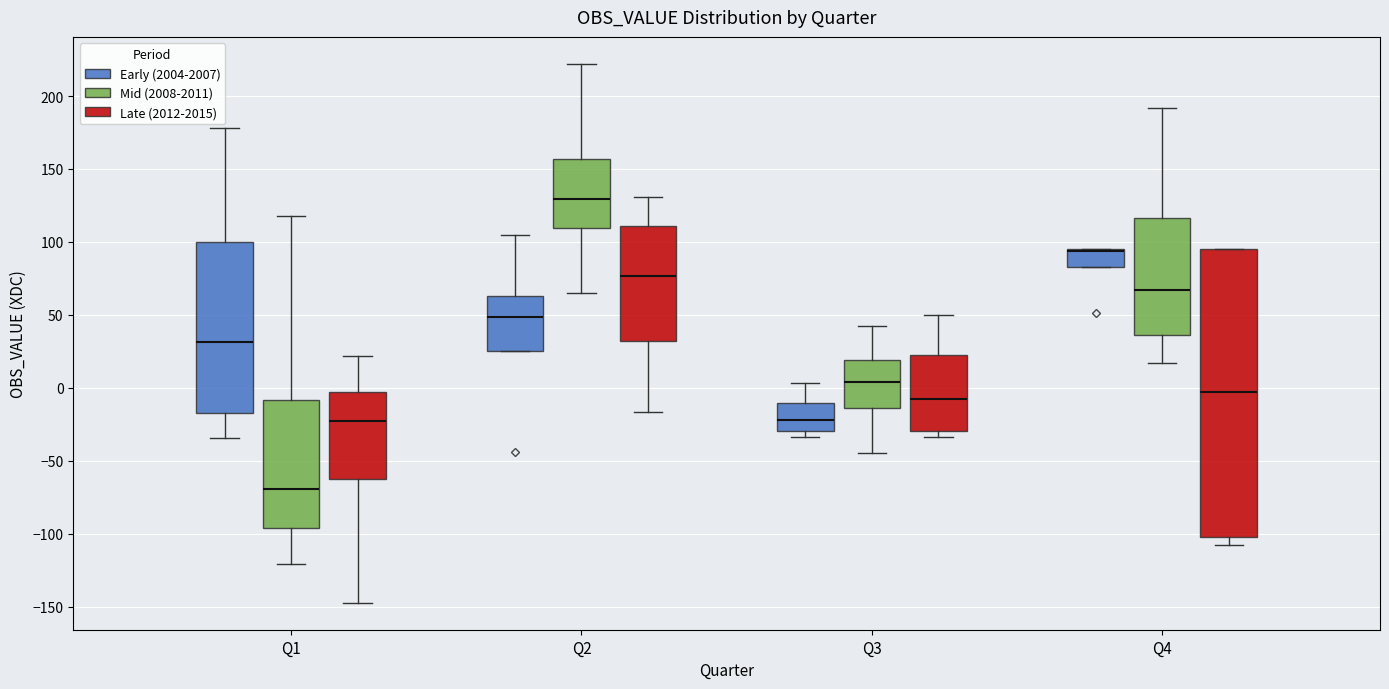

Reading left to right, transcribe this box plot: for each box, give where its median line is, the range the box spans, and where its two whiskers end, as read against the y-axis. The values are not printed on the chart, so give them approximately, as read against the axis.

Q1 (Early (2004-2007)): median 30, box -15 to 100, whiskers -35 to 180
Q1 (Mid (2008-2011)): median -70, box -95 to -10, whiskers -120 to 120
Q1 (Late (2012-2015)): median -25, box -65 to -5, whiskers -145 to 20
Q2 (Early (2004-2007)): median 50, box 25 to 65, whiskers 25 to 105
Q2 (Mid (2008-2011)): median 130, box 110 to 155, whiskers 65 to 220
Q2 (Late (2012-2015)): median 75, box 30 to 110, whiskers -15 to 130
Q3 (Early (2004-2007)): median -20, box -30 to -10, whiskers -35 to 5
Q3 (Mid (2008-2011)): median 5, box -15 to 20, whiskers -45 to 40
Q3 (Late (2012-2015)): median -10, box -30 to 20, whiskers -35 to 50
Q4 (Early (2004-2007)): median 95 (drawn on the box's upper edge), box 85 to 95, whiskers 85 to 95
Q4 (Mid (2008-2011)): median 65, box 35 to 115, whiskers 15 to 190
Q4 (Late (2012-2015)): median -5, box -100 to 95, whiskers -110 to 95